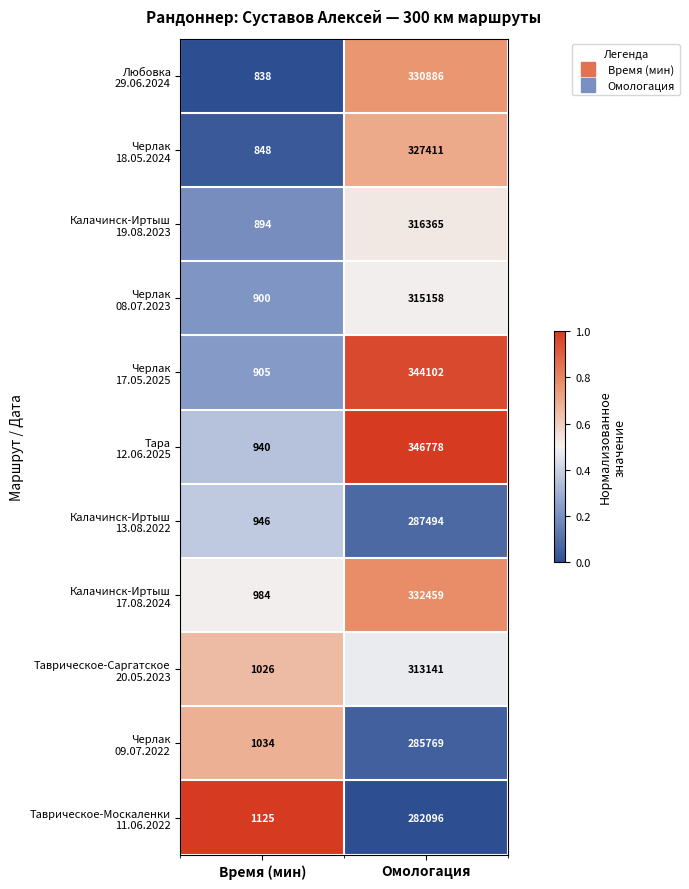

What is the spread (max minus min) of values at Время (мин)?

287